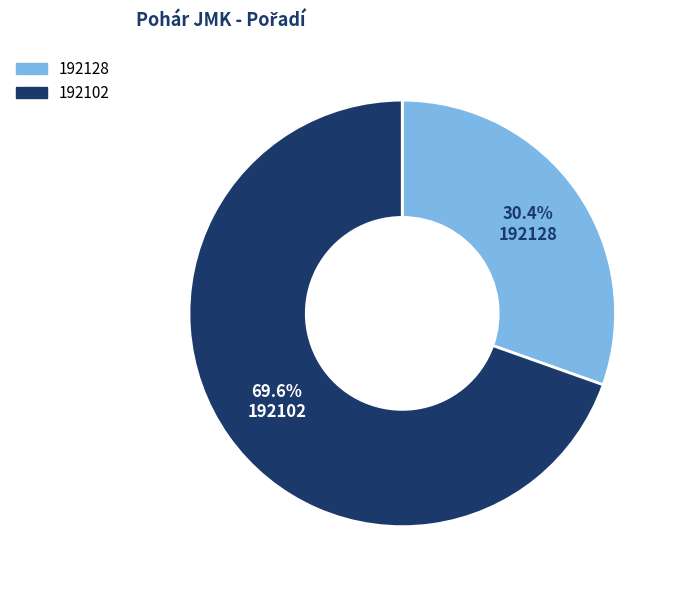

True or false: 192128 accounts for 24% of the total.

False